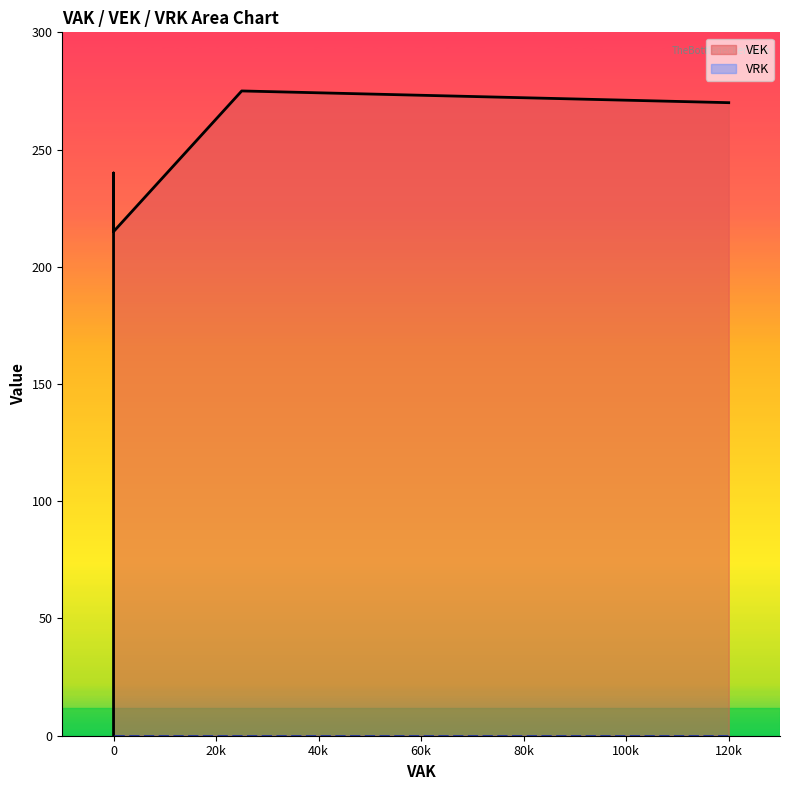

Does the chart have visible grid lines?

No